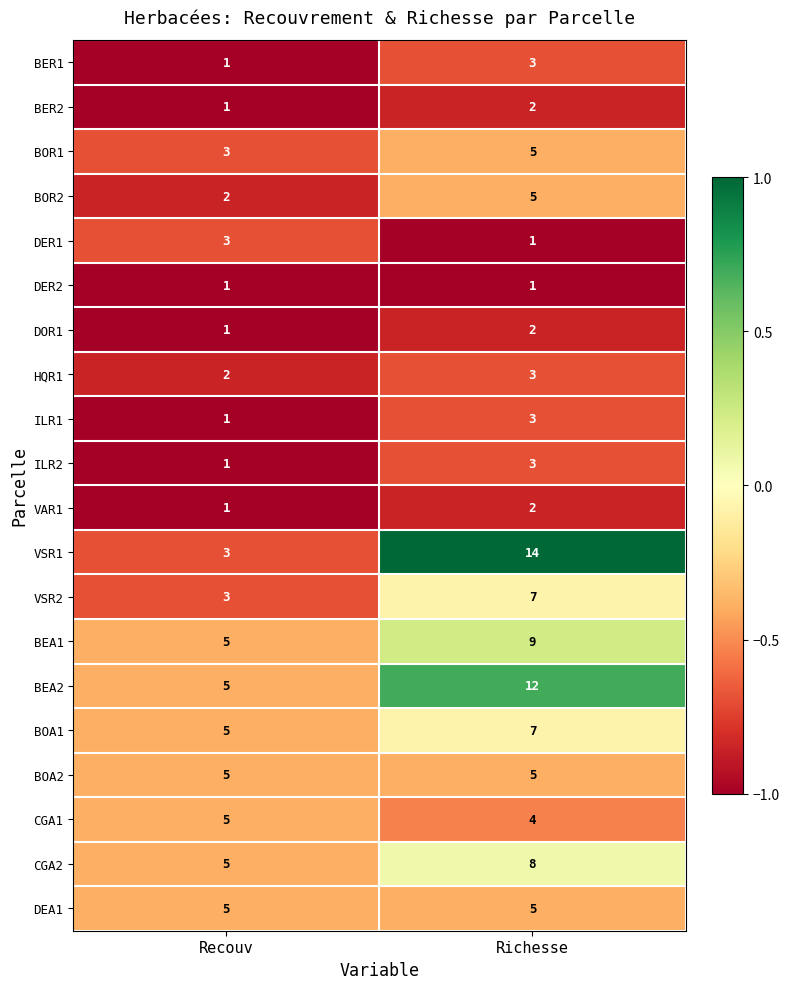

What is the maximum value for HQR1?

3